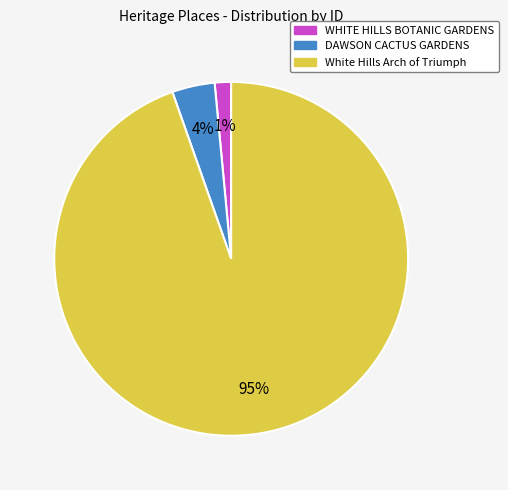

Which slice is the smallest?

WHITE HILLS BOTANIC GARDENS